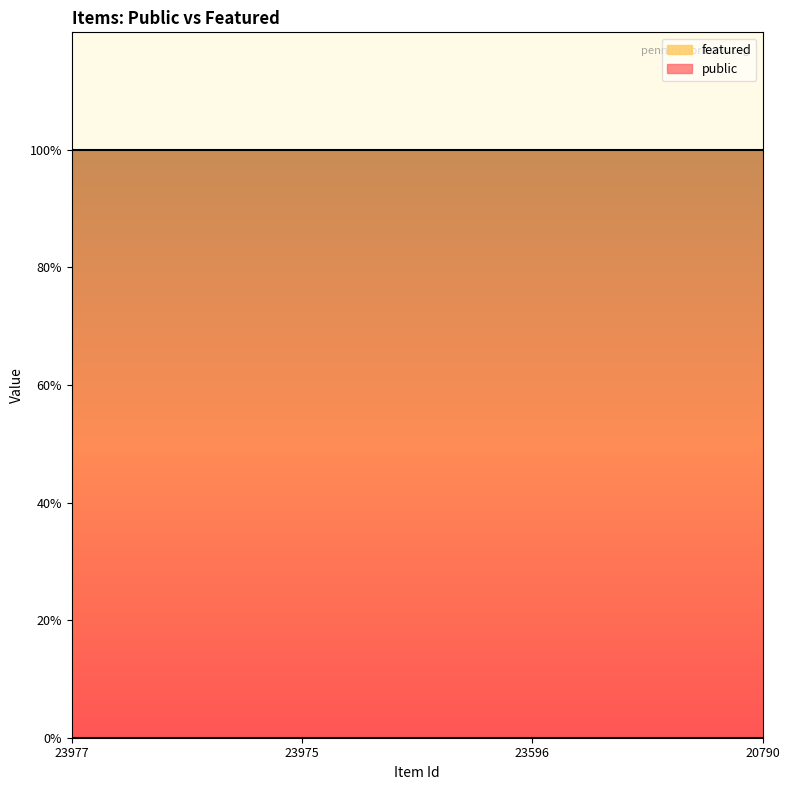

How many lines are shown in the chart?

2